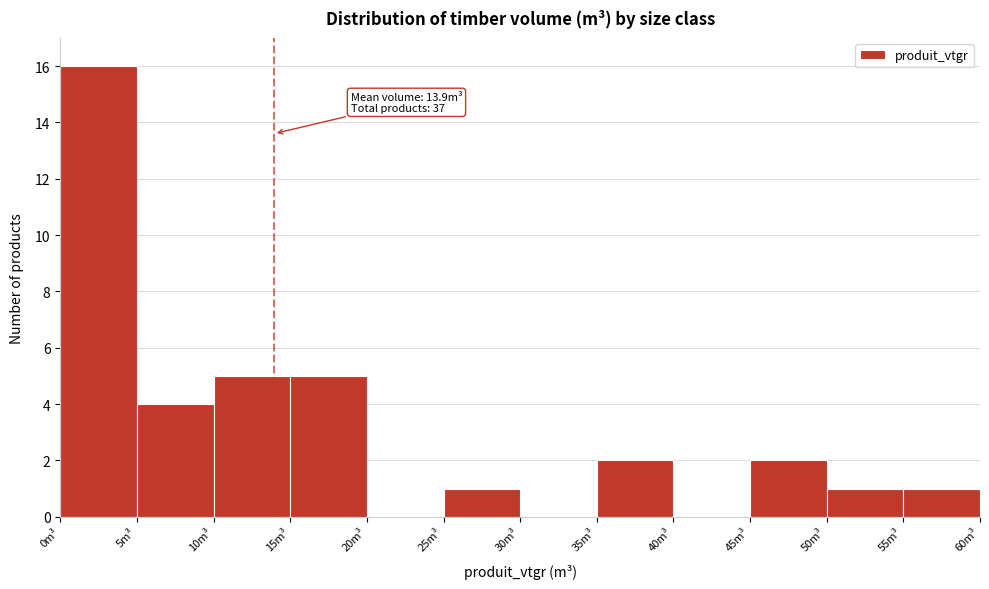

Which range on the x-axis has the tallest bar?

0 to 5